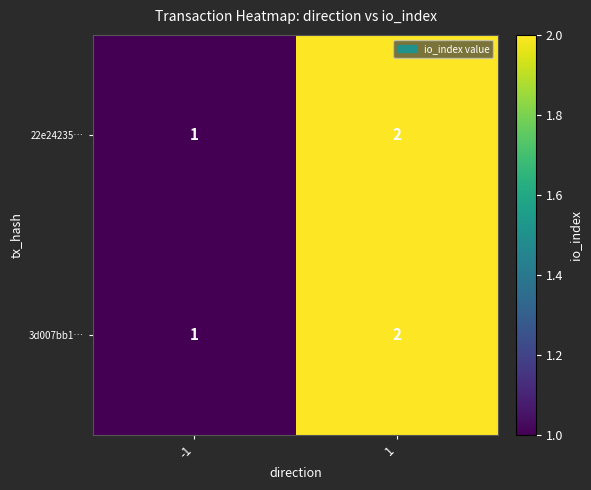

True or false: 3d007bb1… has a value of 1 at -1.

True